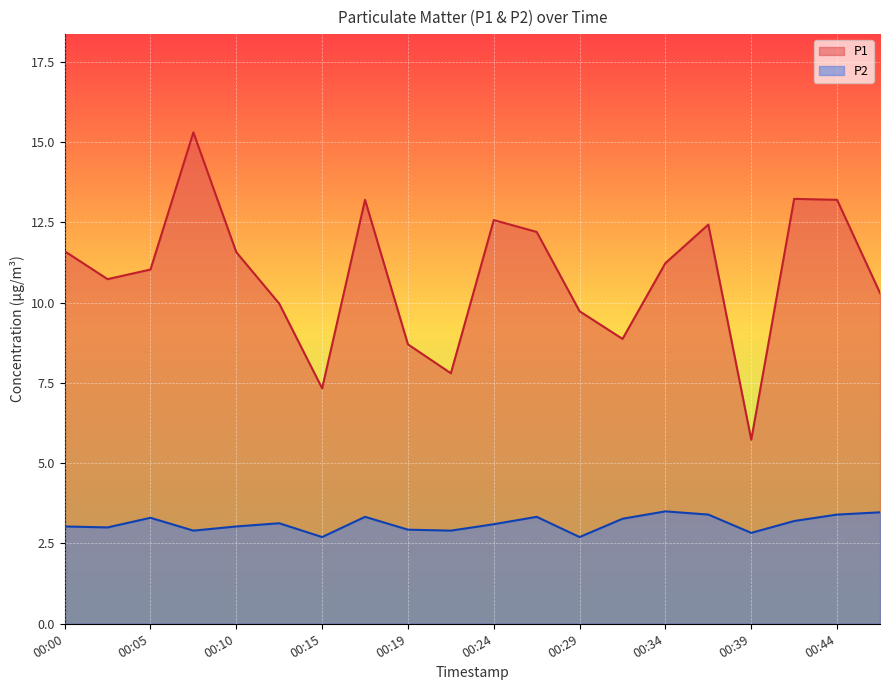

Where is the first local minimum for P1?

00:02